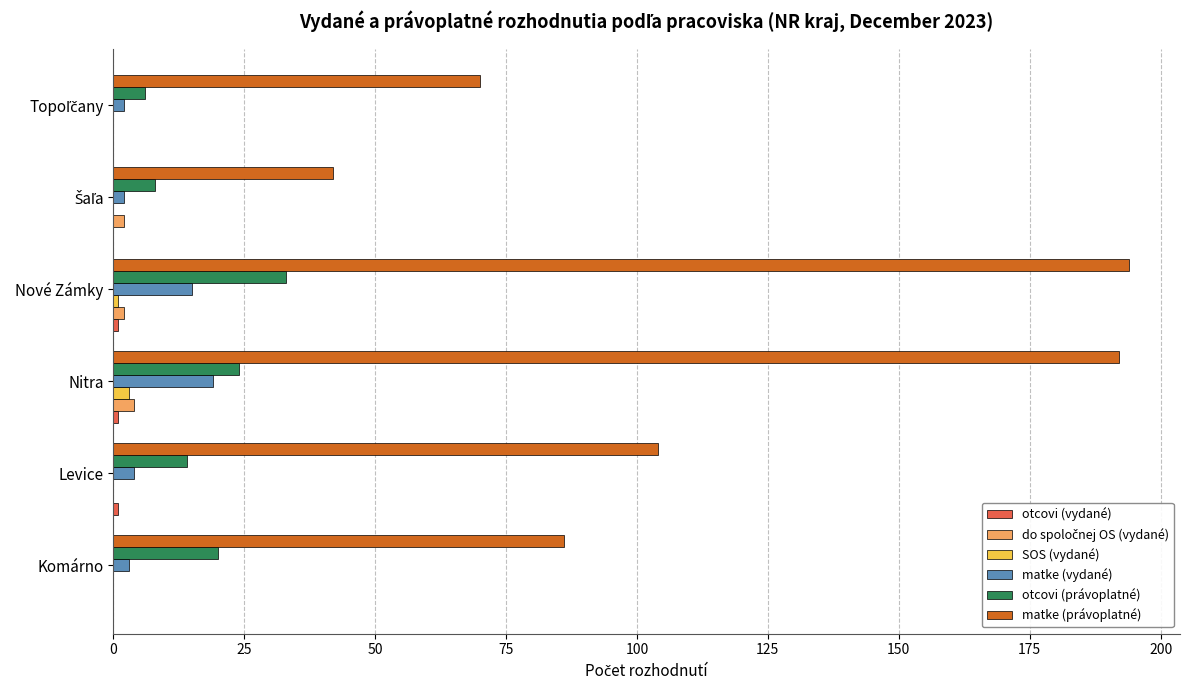

Which series has the widest spread of values?

matke (právoplatné)